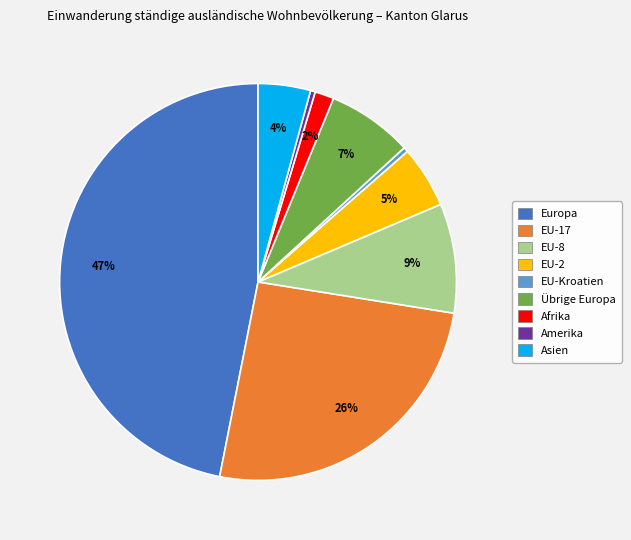

To the nearest percent, what is the average slice percentage?

11%